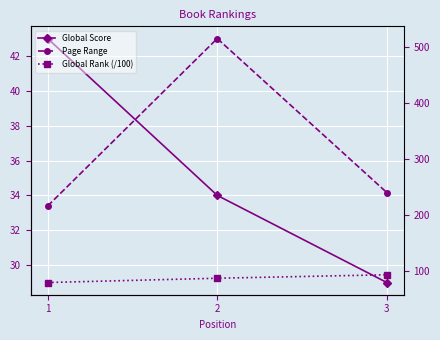

True or false: Global Score has a value of 43.0 at 1.

True